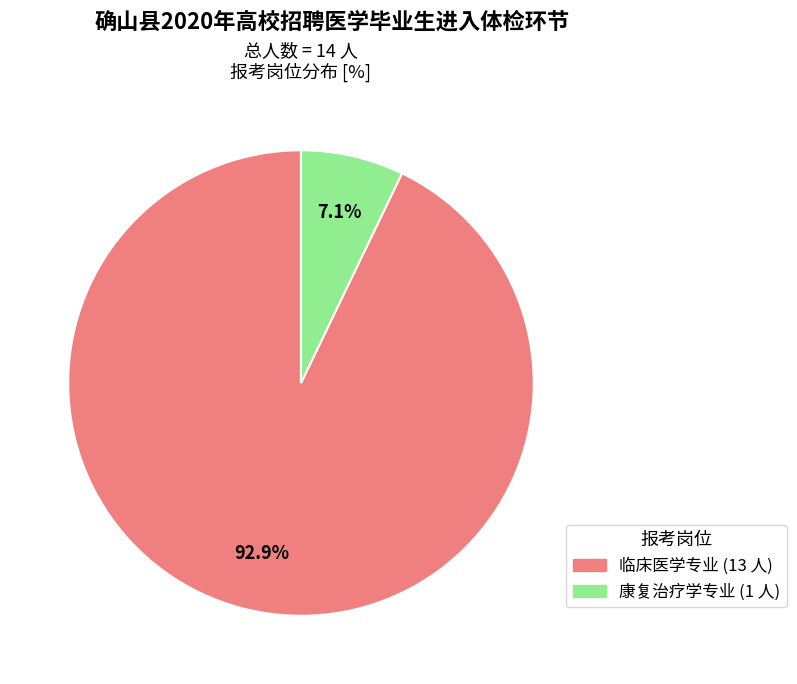

What percentage do 康复治疗学专业 and 临床医学专业 together represent?

100.0%